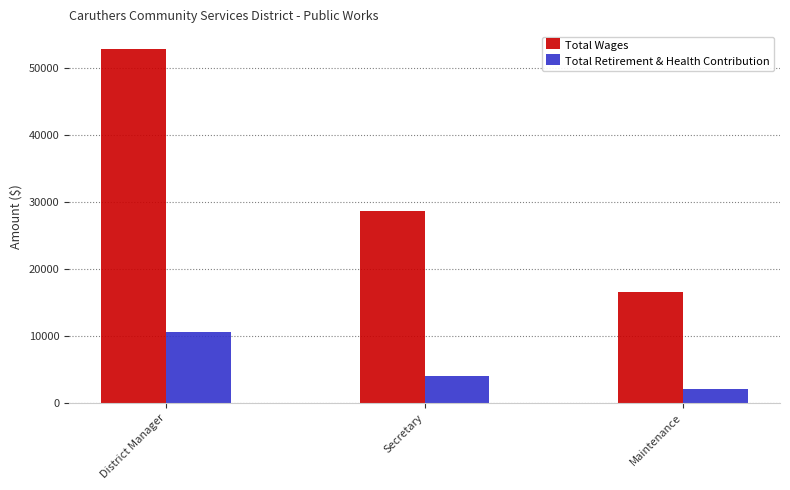

Between District Manager and Maintenance, which series saw the biggest shift?

Total Wages